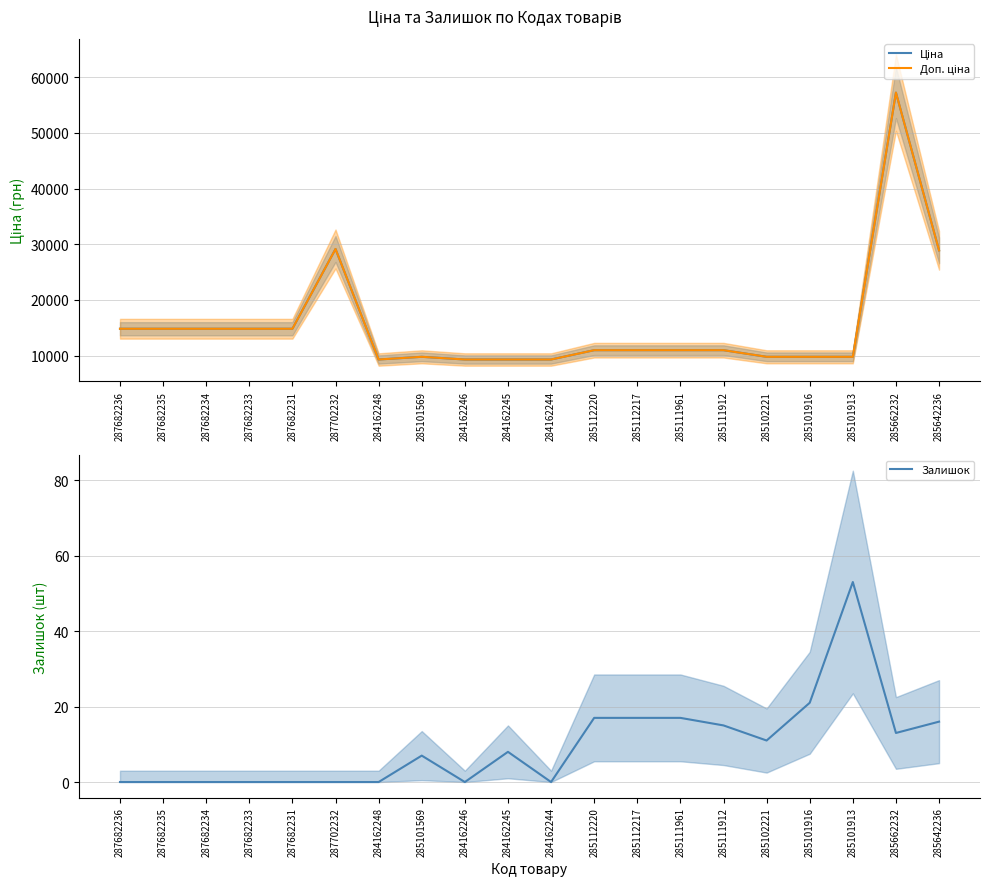

True or false: Залишок and Доп. ціна intersect in this chart.

False